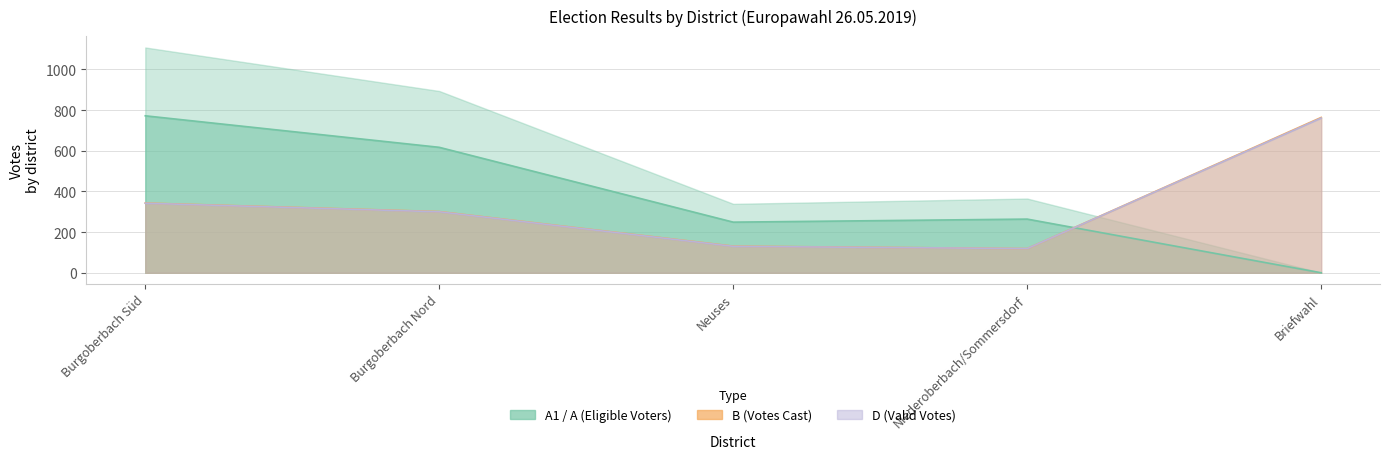

Where is the data nearest to the value 386?

Niederoberbach/Sommersdorf